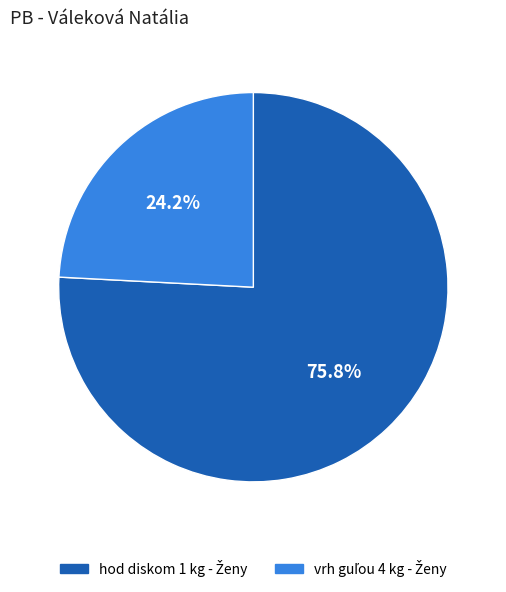

Is there a majority slice in this chart?

Yes